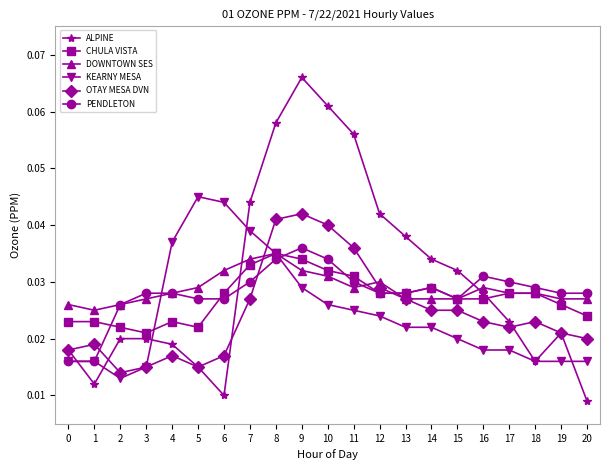

At how many categories does at least one series exceed 0?

21